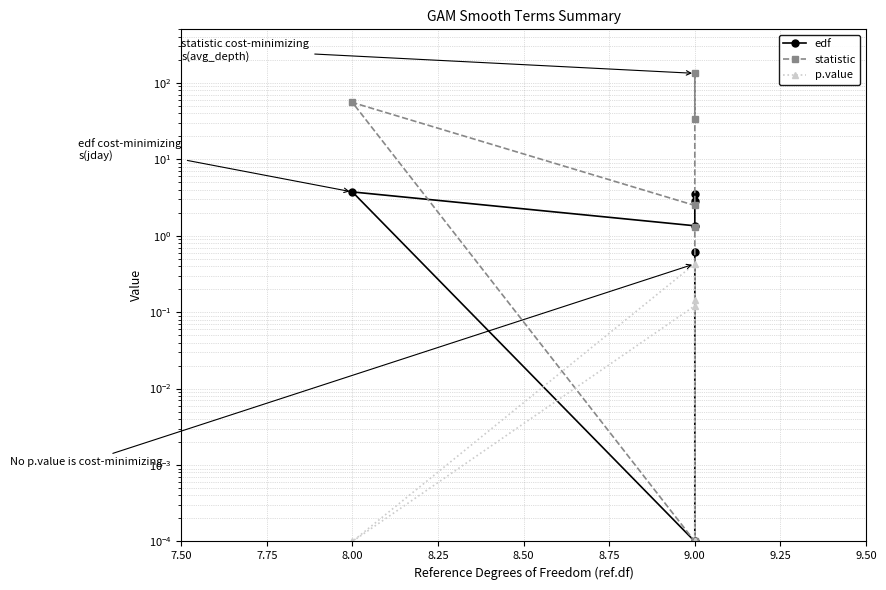

Which has a higher value, 8.00 or 9.00?

8.00